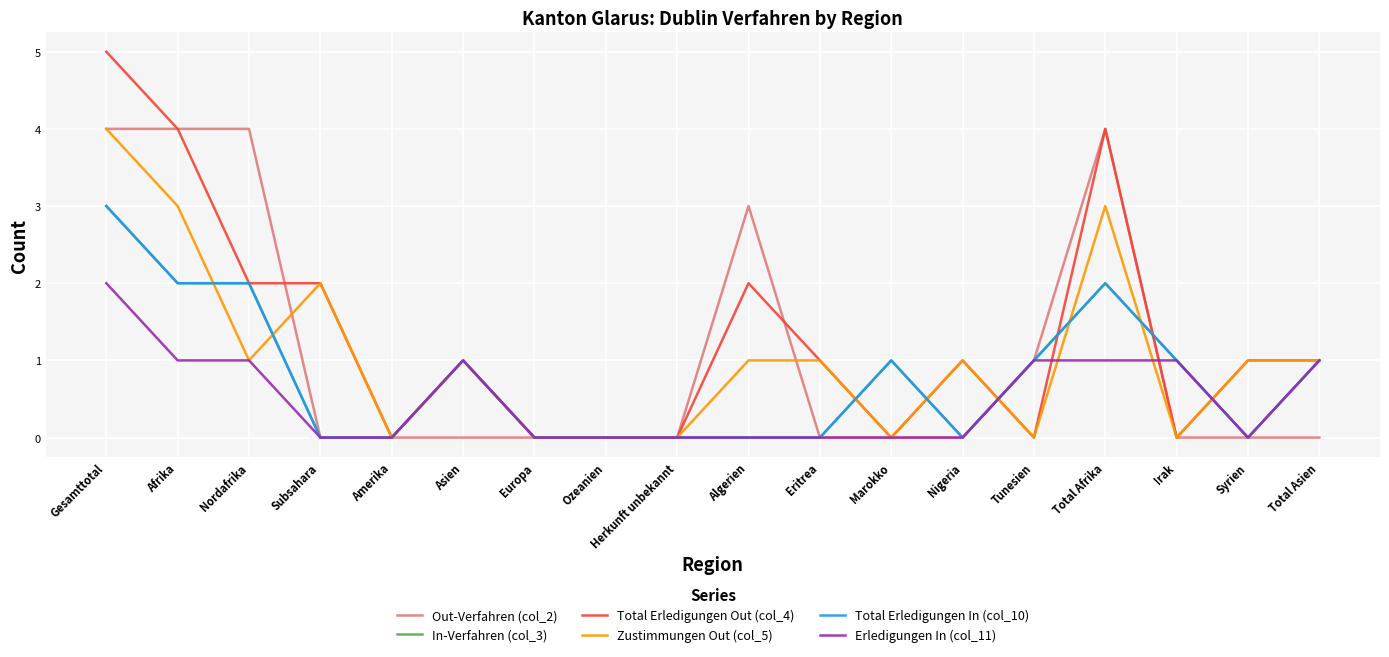

True or false: Erledigungen In (col_11) has a value of 0 at Nigeria.

True